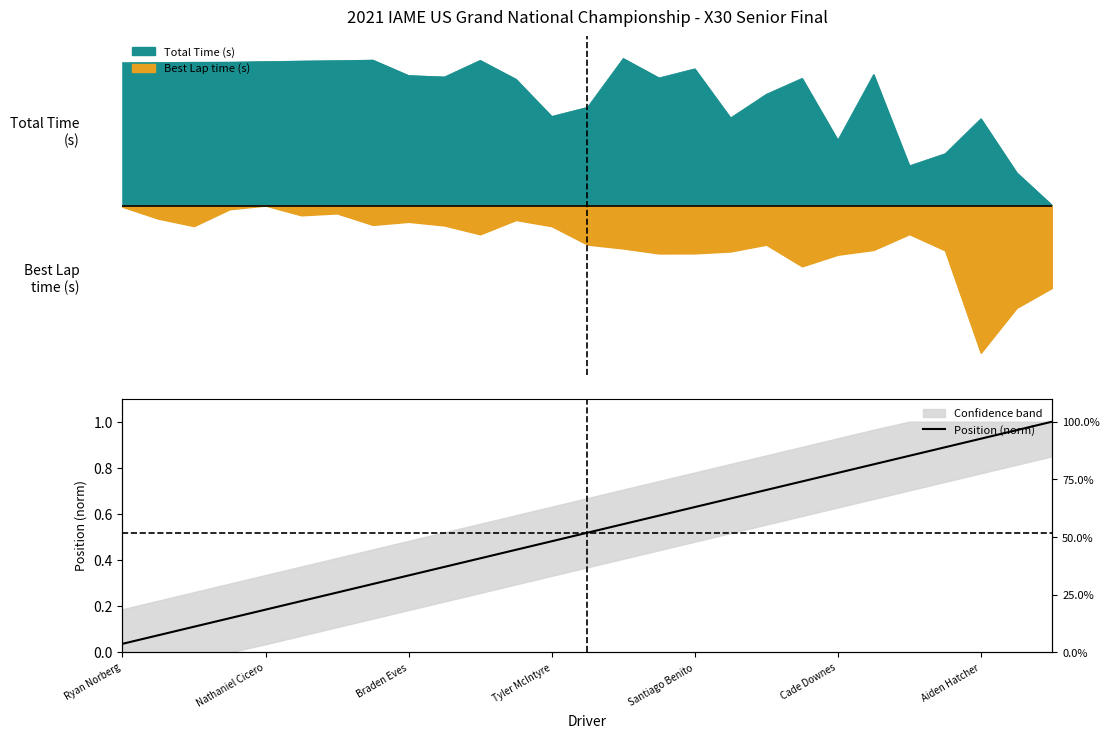

True or false: the data shows 0.0 at Ryan Norberg.

False